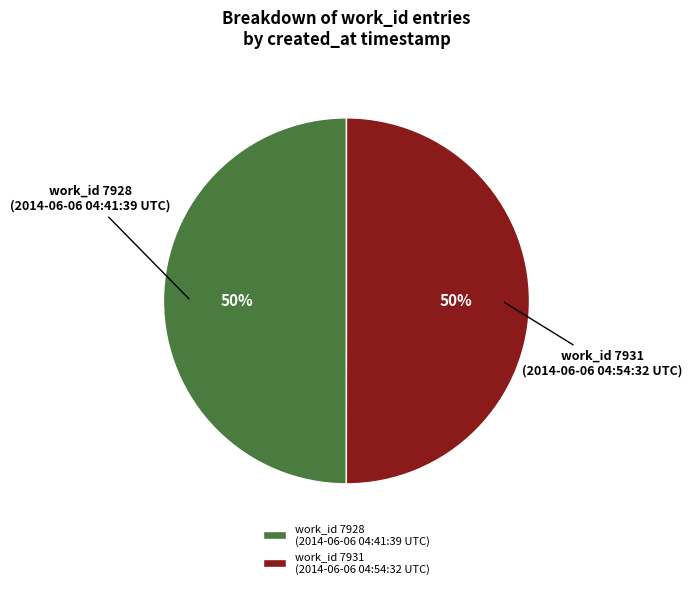

Is the sum of work_id 7928 (2014-06-06 04:41:39 UTC) and work_id 7931 (2014-06-06 04:54:32 UTC) greater than half?

Yes